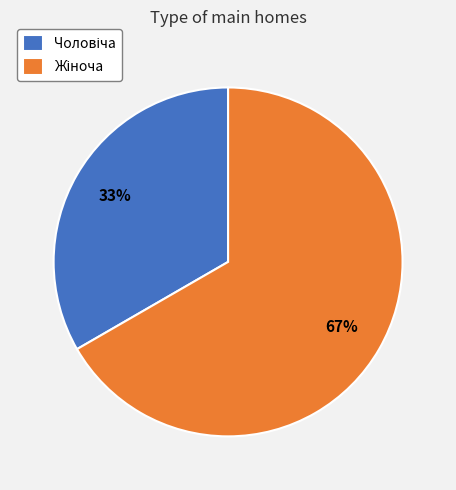

Does any single category account for the majority?

Yes